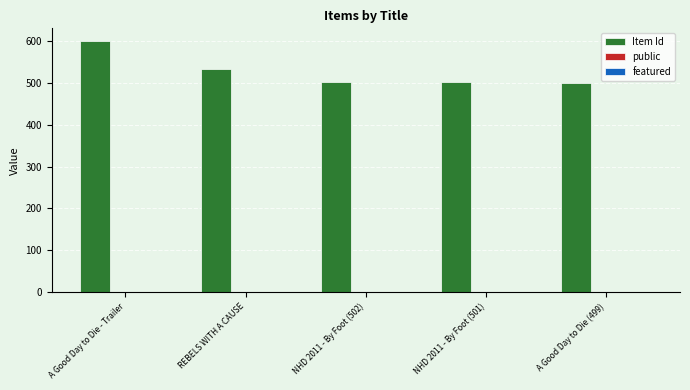

Which series changed the most between A Good Day to Die - Trailer and A Good Day to Die (499)?

Item Id